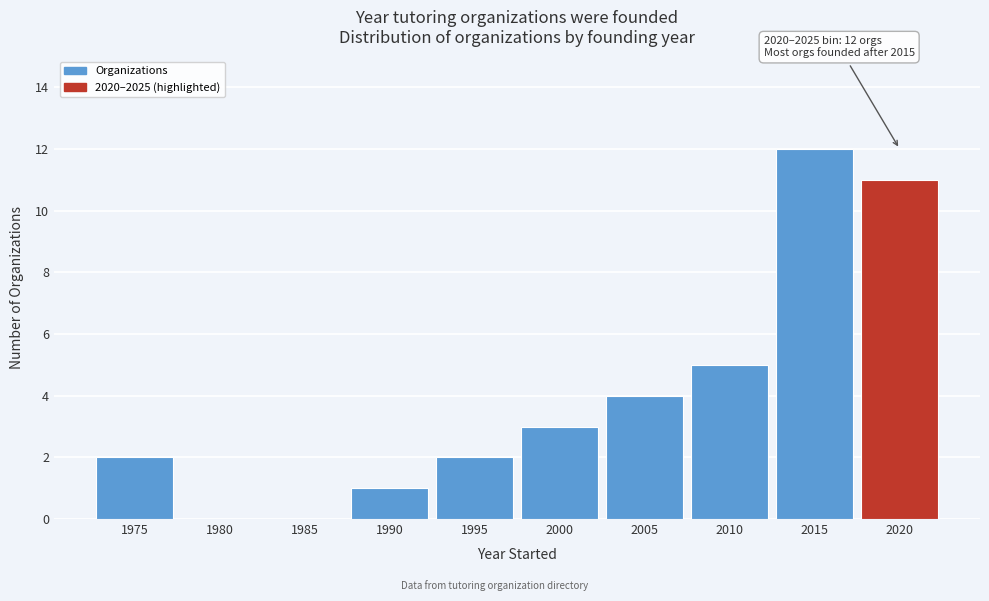

Reading left to right, transcribe all the data shown in this chart.

1975=2	1980=0	1985=0	1990=1	1995=2	2000=3	2005=4	2010=5	2015=12	2020=11